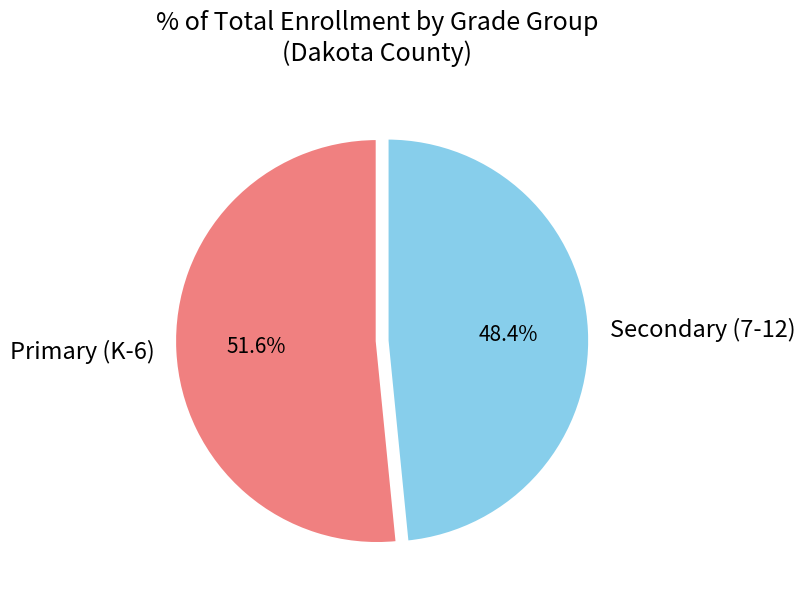

How much of the chart is everything except Secondary (7-12)?

51.6%